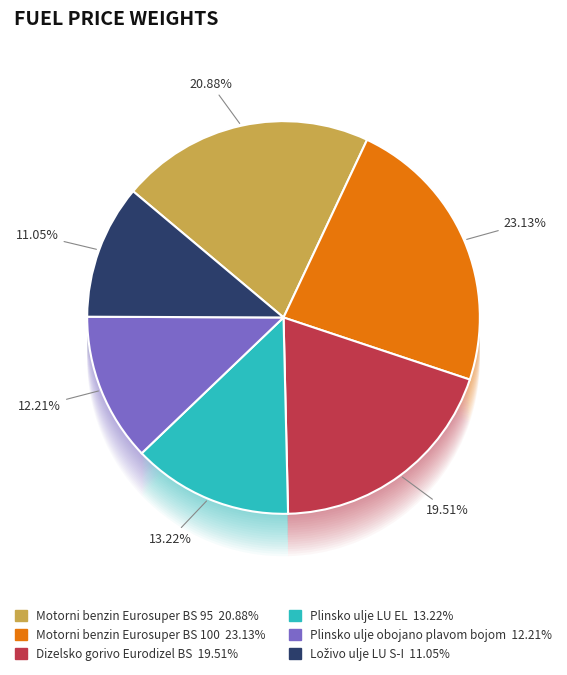

Count the number of slices in the pie.

6